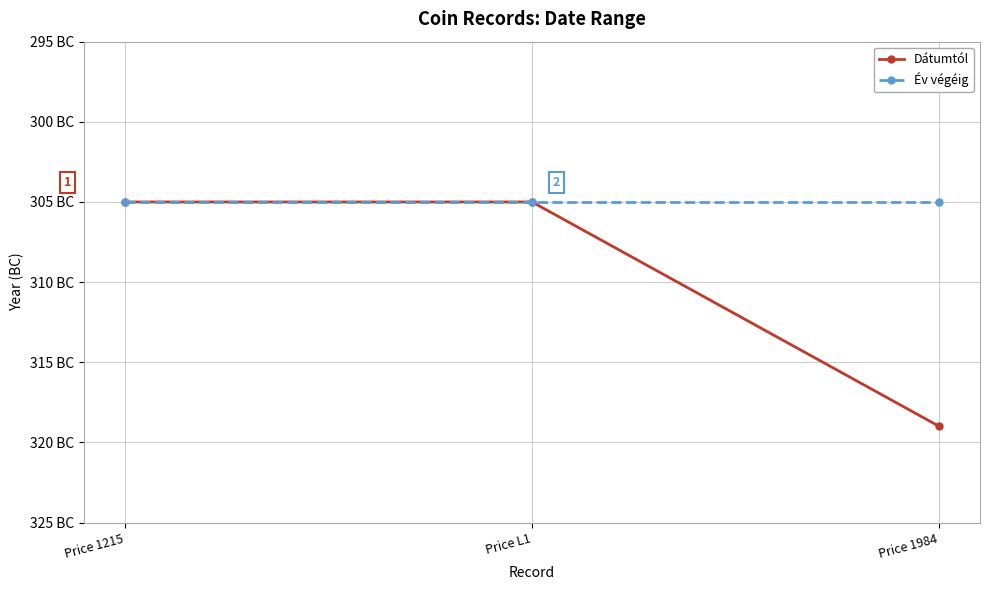

What is the value of the Év végéig point at the 3rd from the left?

-305